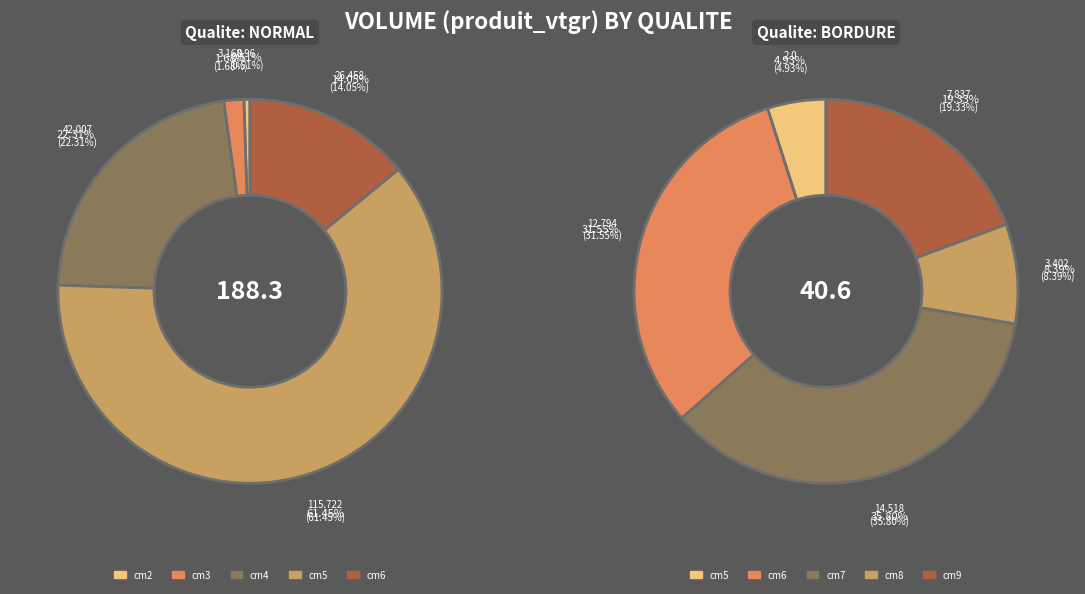

Does any single category account for the majority?

Yes